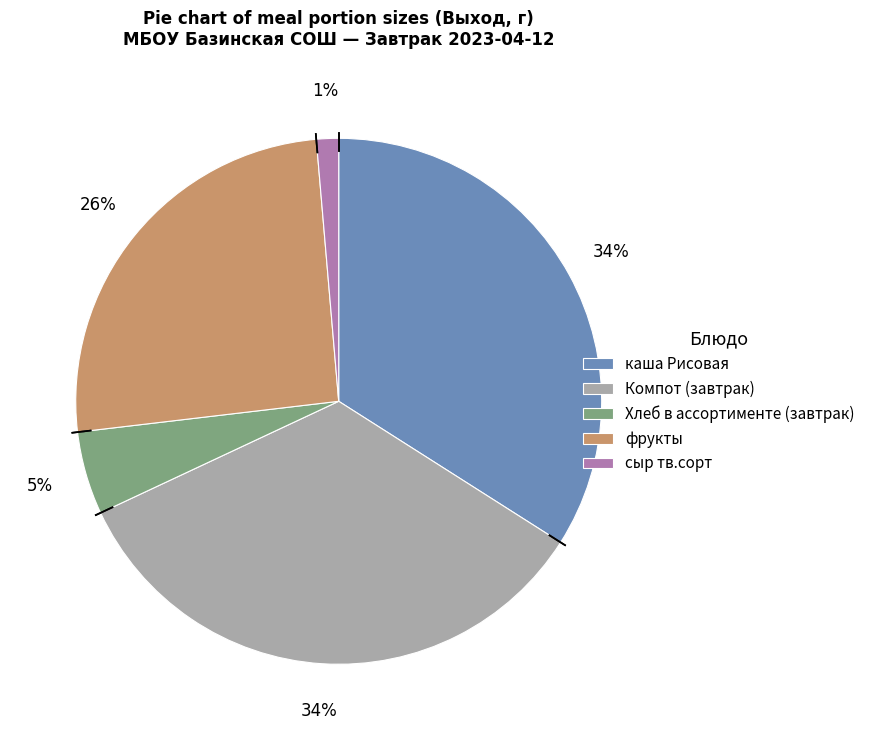

Combined, do сыр тв.сорт and каша Рисовая account for over 50%?

No